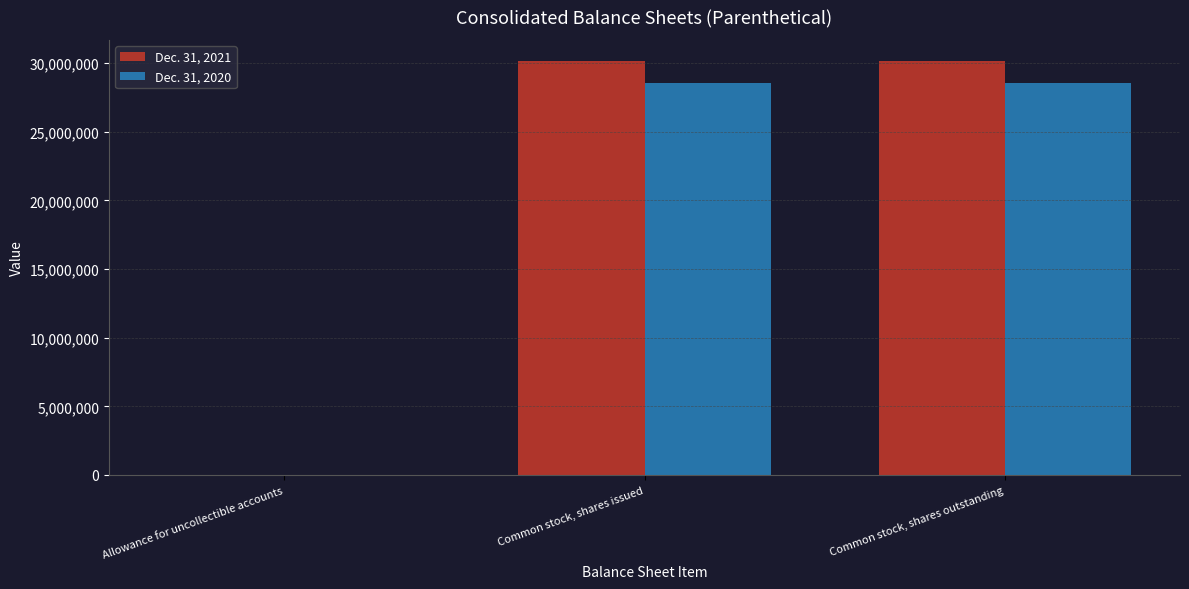

How many groups of bars are there?

3